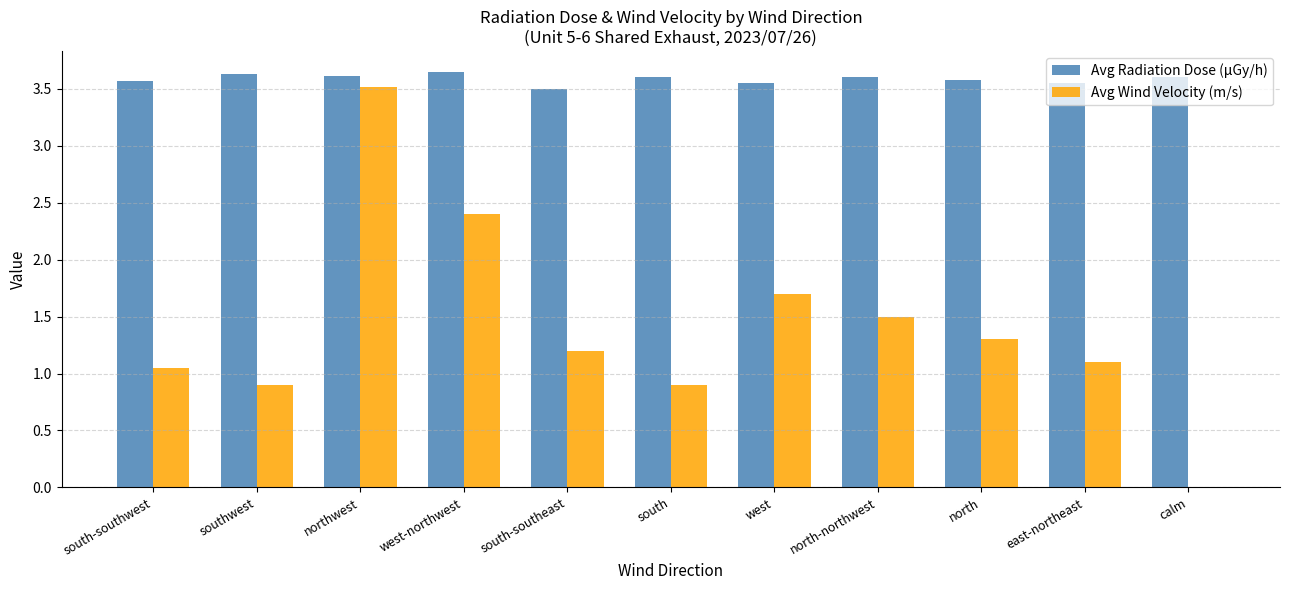

Which series changed the most between northwest and south-southeast?

Avg Wind Velocity (m/s)